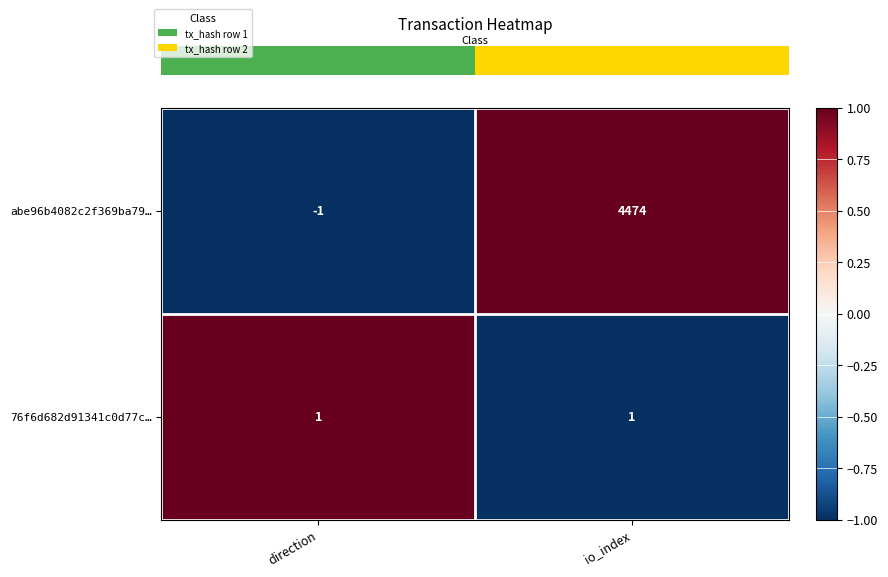

Reading left to right, what are all the values shown in this chart?

abe96b4082c2f369ba79…: direction=-1	io_index=4474
76f6d682d91341c0d77c…: direction=1	io_index=1